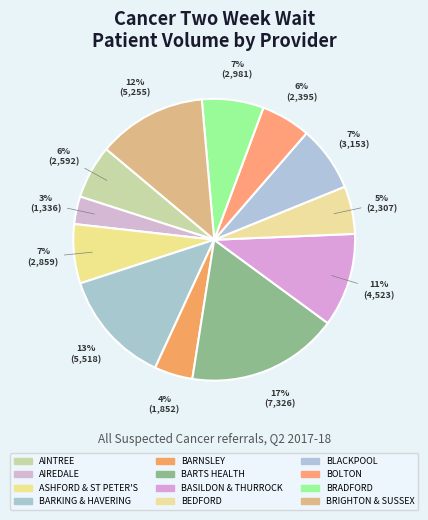

Rank the categories by value from lowest to highest.

AIREDALE, BARNSLEY, BEDFORD, BOLTON, AINTREE, ASHFORD & ST PETER'S, BRADFORD, BLACKPOOL, BASILDON & THURROCK, BRIGHTON & SUSSEX, BARKING & HAVERING, BARTS HEALTH